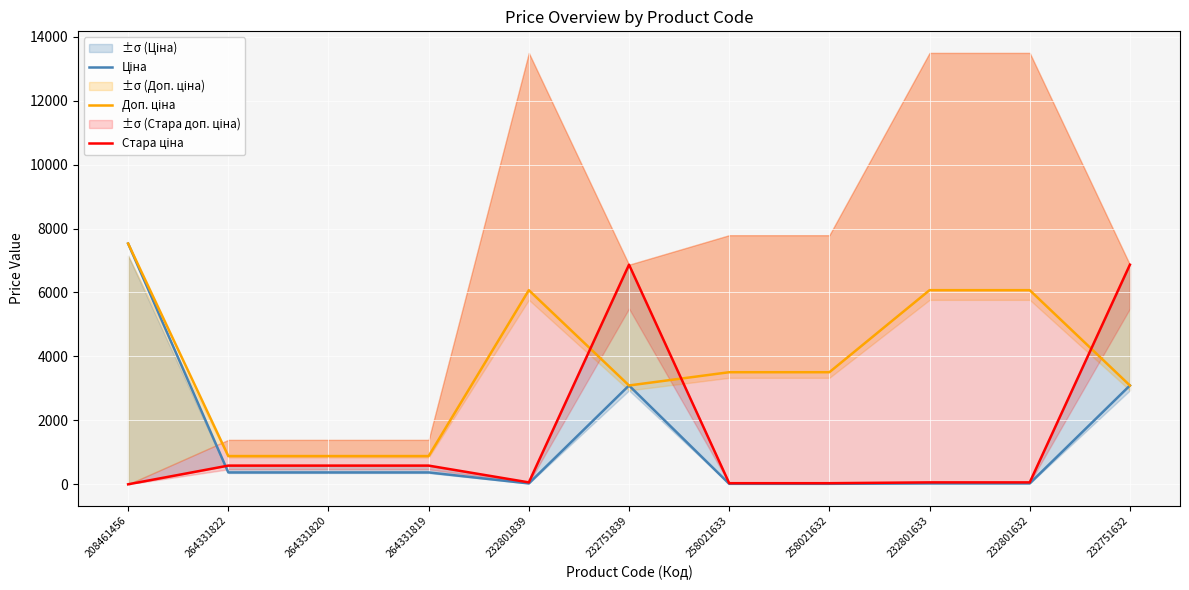

Is this an area chart (filled region under the line)?

No